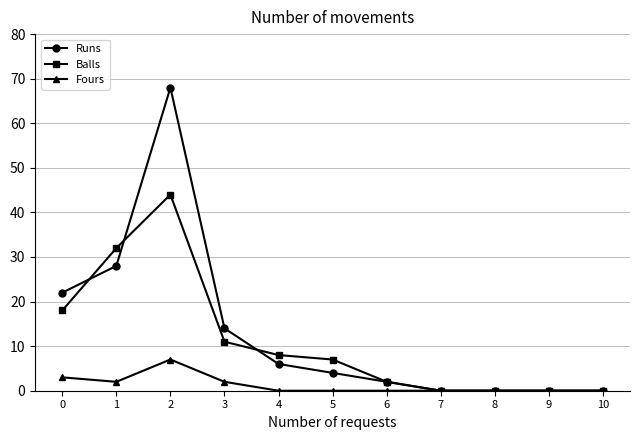

The value of Balls at 4 is 8. True or false?

True